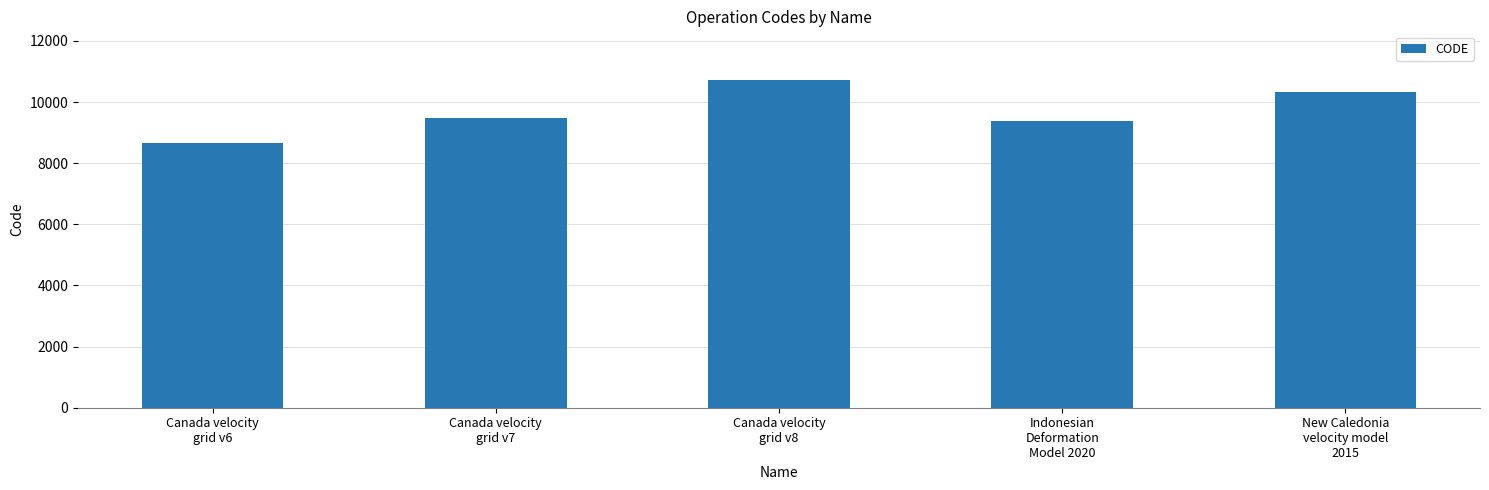

Which has a higher value, Canada velocity
grid v6 or Canada velocity
grid v7?

Canada velocity
grid v7